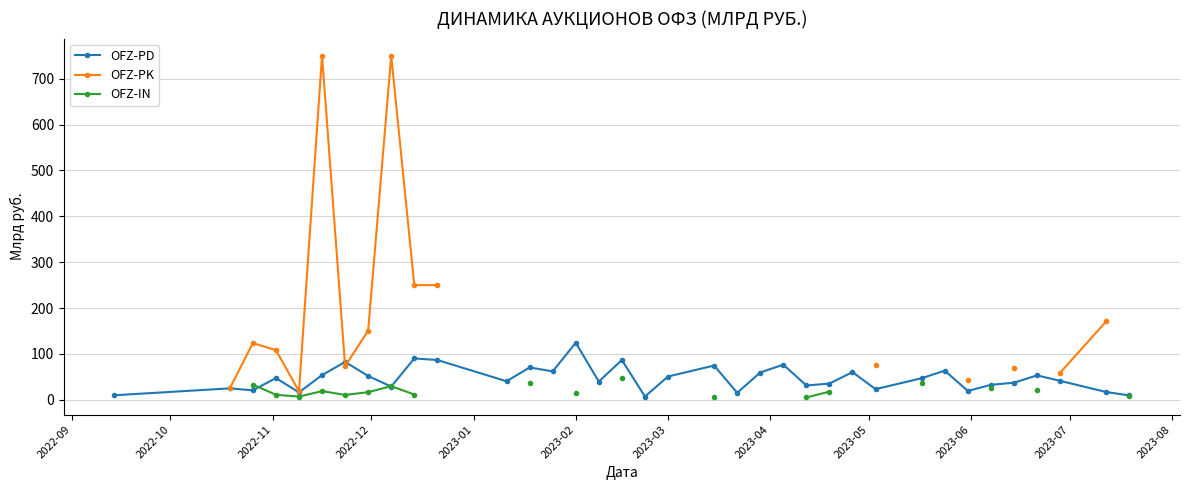

Is this an area chart (filled region under the line)?

No